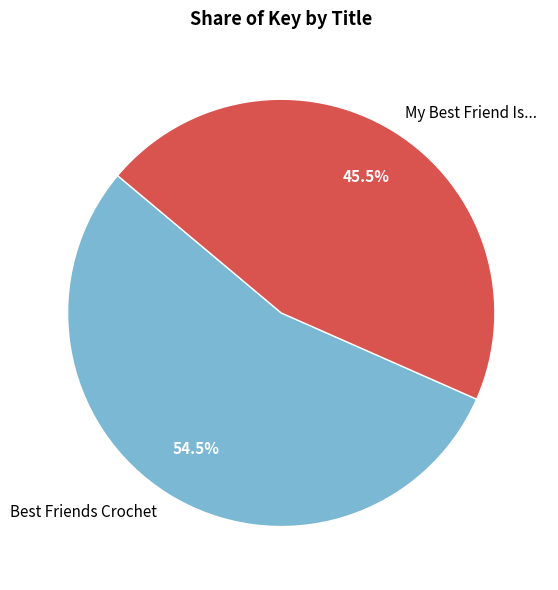

Which category has the smallest portion of the pie?

My Best Friend Is...